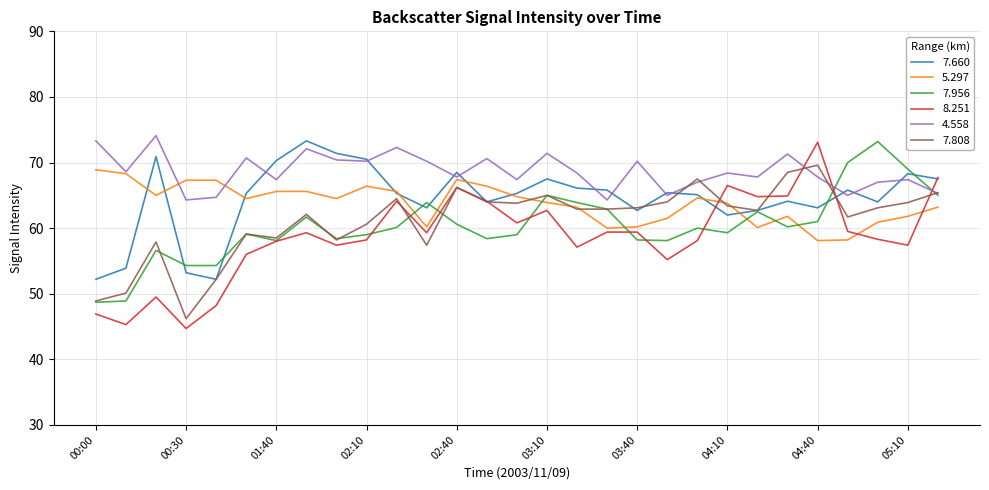

Which series has the largest total across all categories?

4.558